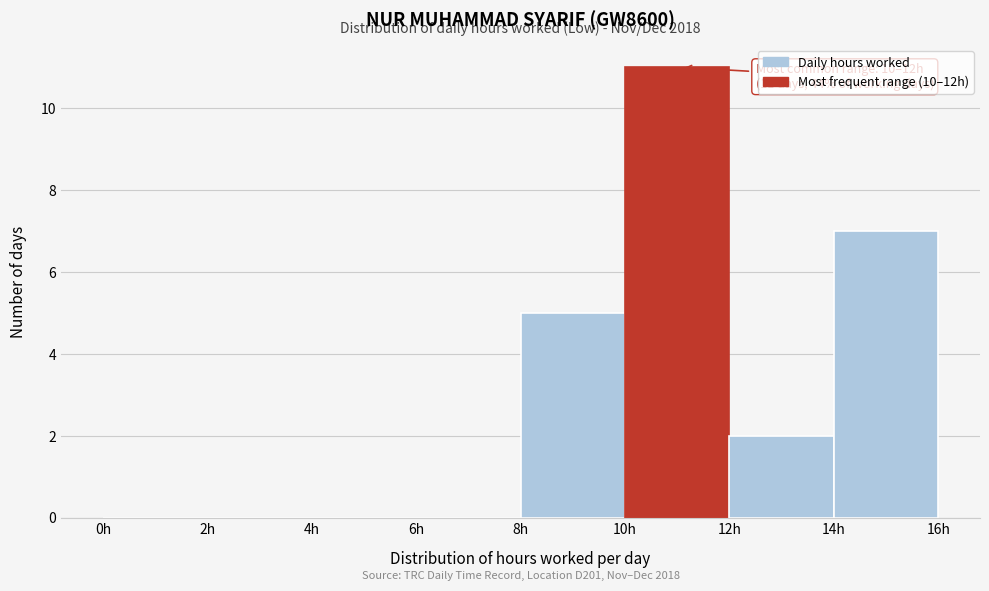

Which range on the x-axis has the tallest bar?

10 to 12